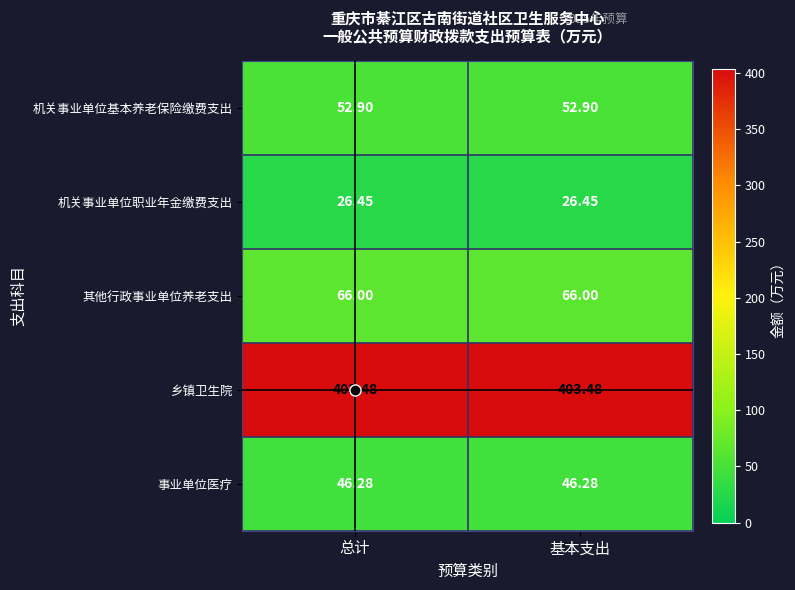

Is the value of 机关事业单位职业年金缴费支出 at 总计 greater than the value of 其他行政事业单位养老支出 at 总计?

No